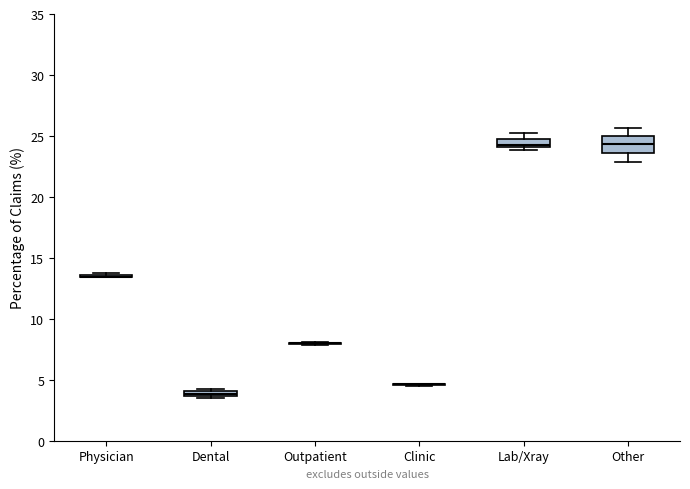

Which box is the tallest, from its lower edge to its upper edge?

Other